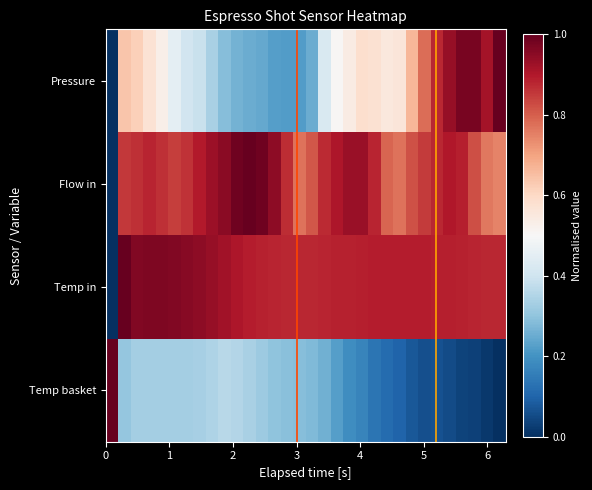

List the series in order of their peak value, lowest first.

Pressure, Flow in, Temp in, Temp basket